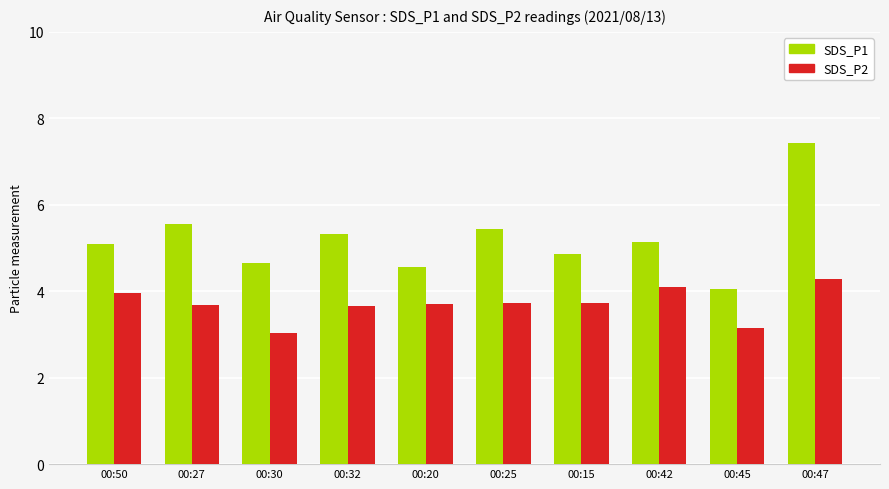

What is the total value across all series at 00:30?

7.7